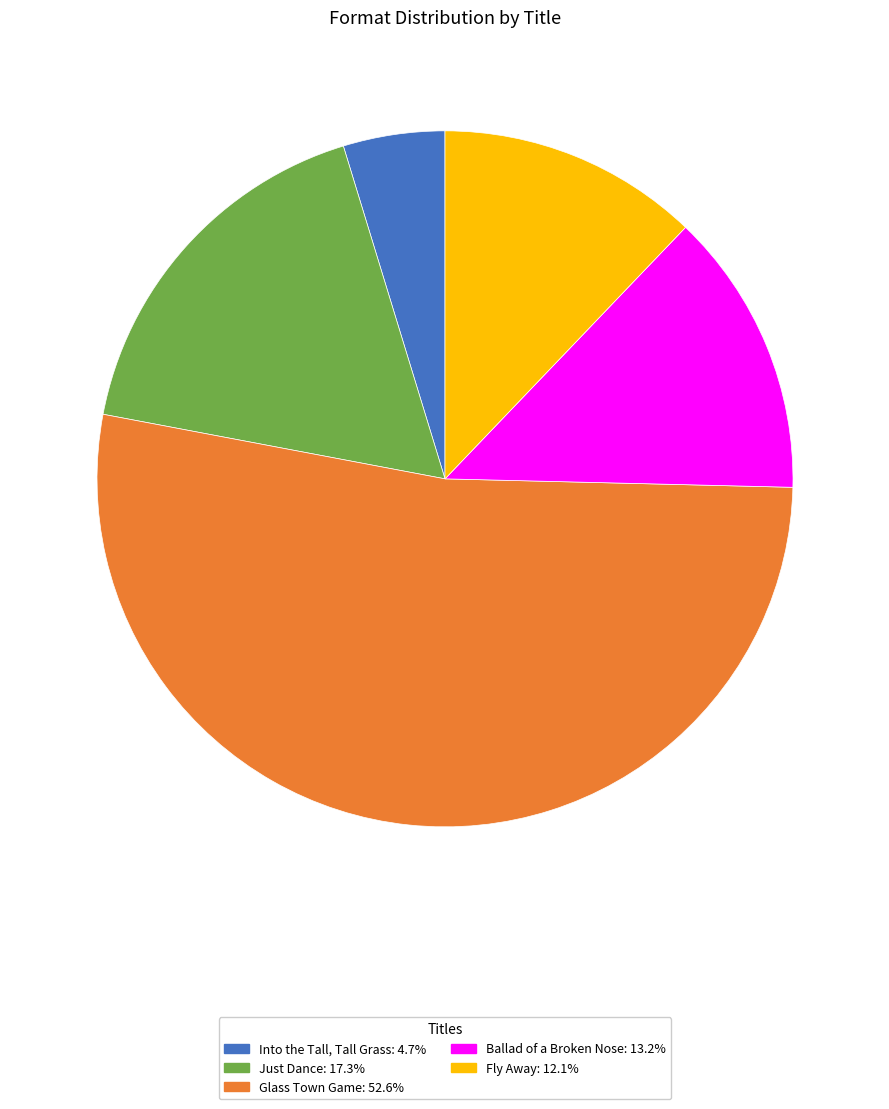

Rank the categories by value from highest to lowest.

Glass Town Game, Just Dance, Ballad of a Broken Nose, Fly Away, Into the Tall, Tall Grass